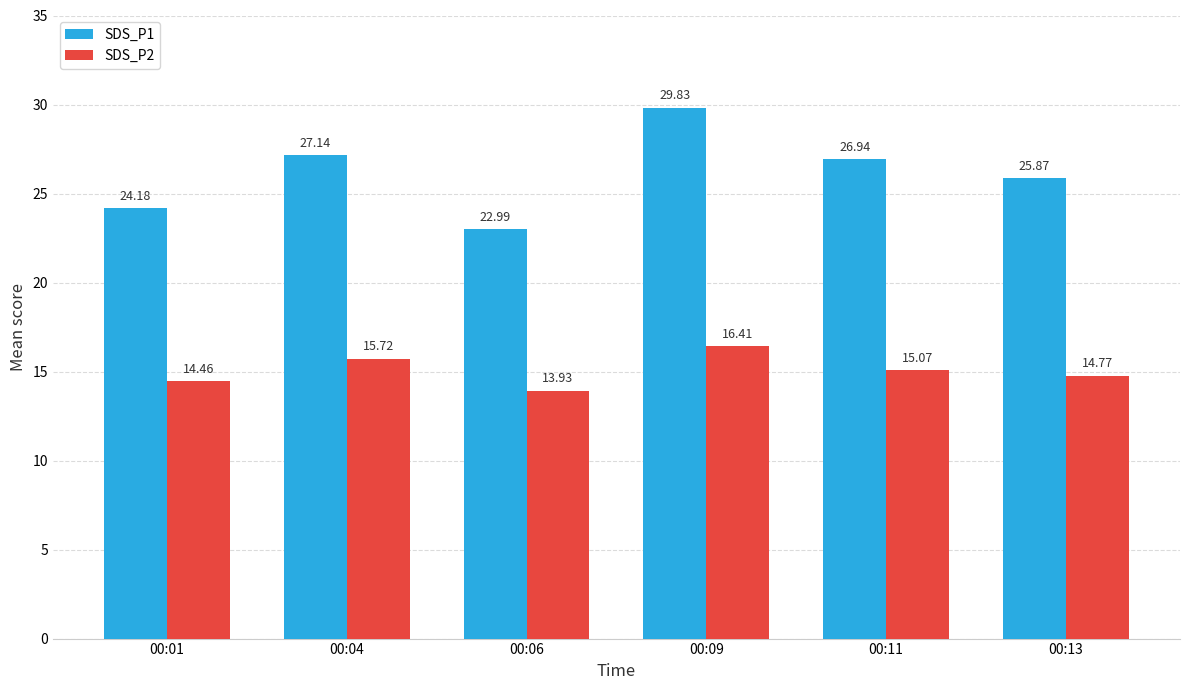

What is the difference between the highest and lowest values at 00:13?

11.1